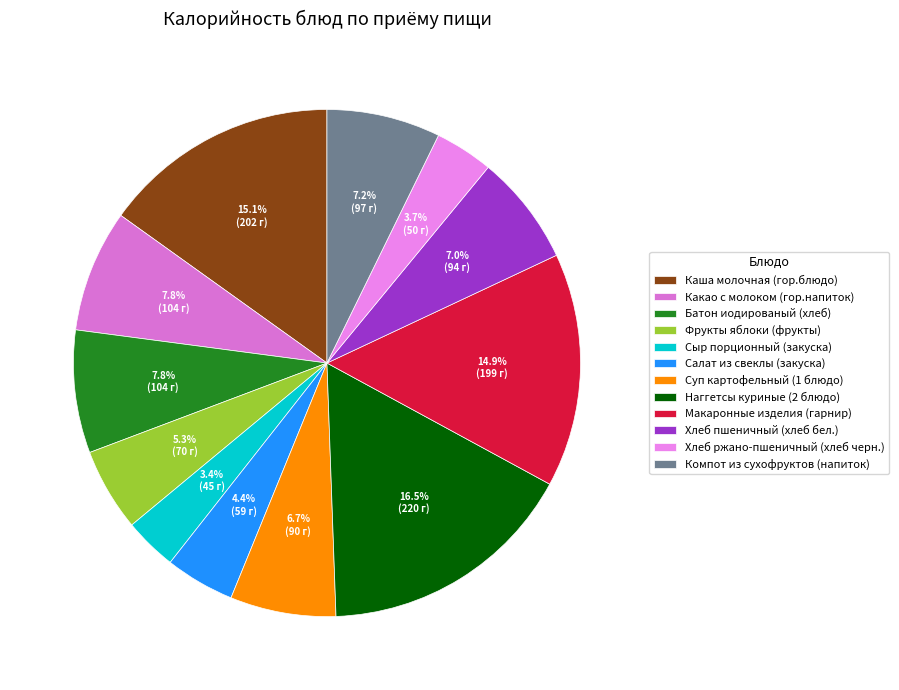

Combined, what portion of the pie is Какао с молоком (гор.напиток) and Наггетсы куриные (2 блюдо)?

24.3%